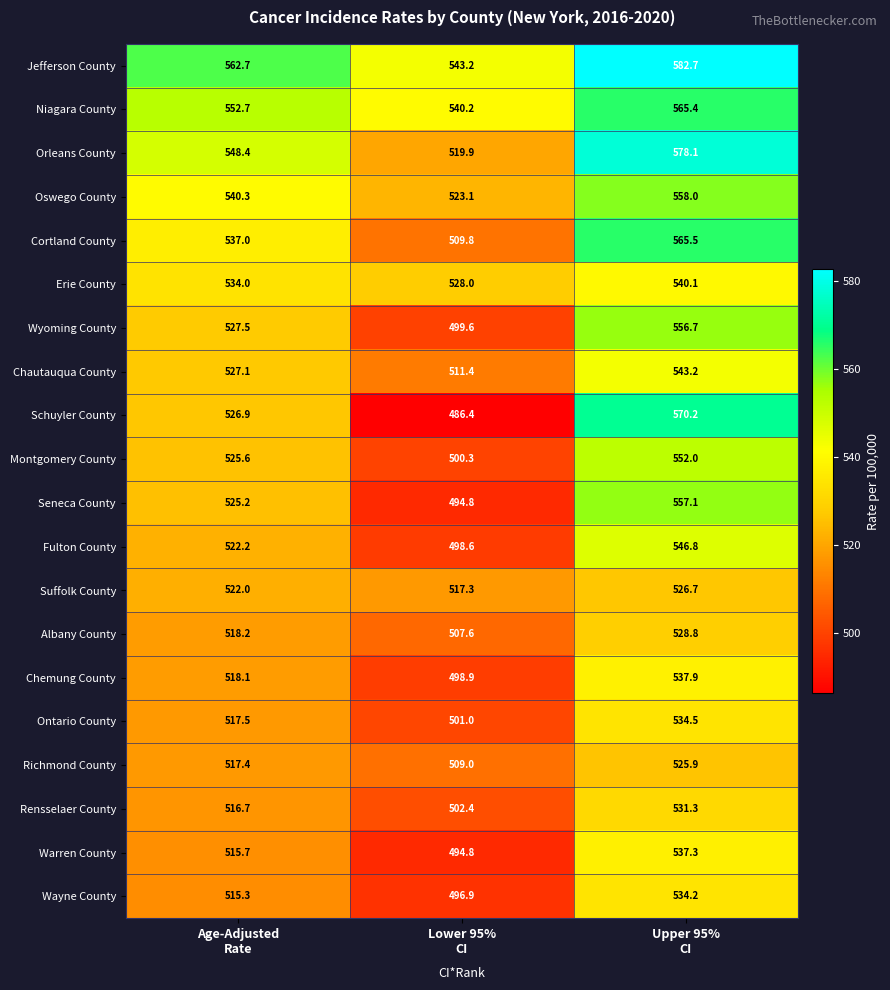

What is the average value of the Richmond County series?

517.4